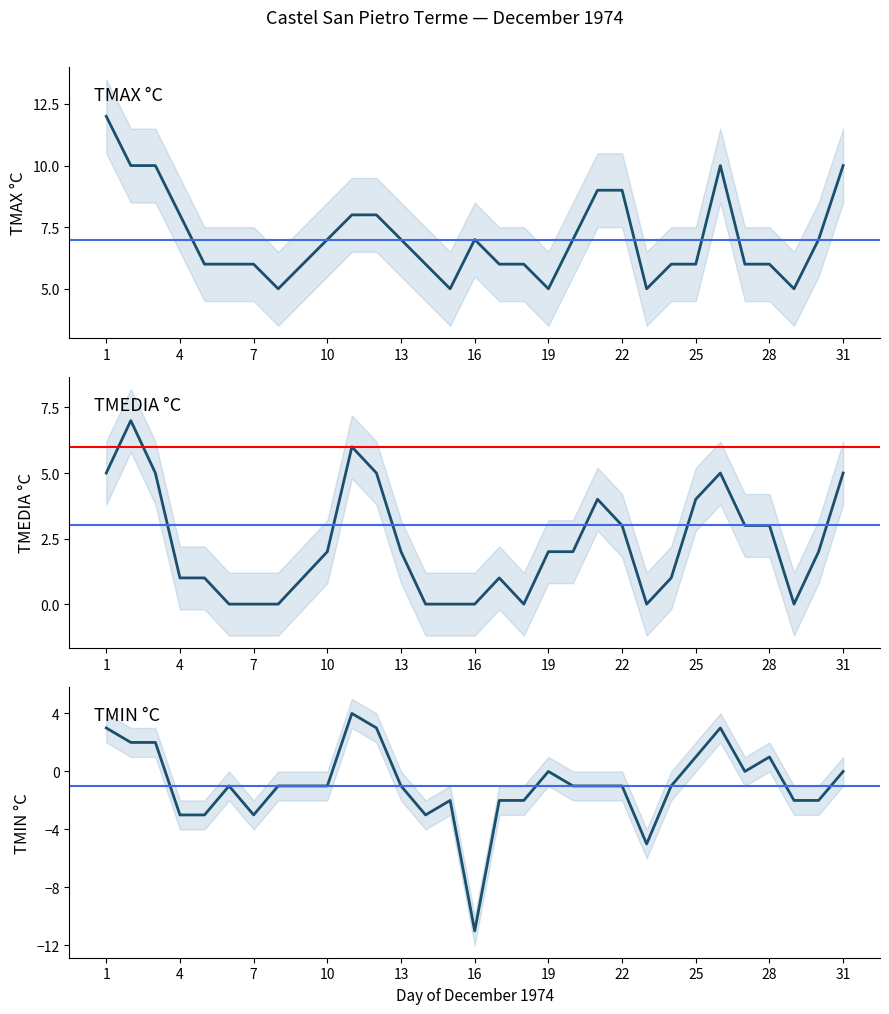

At which category is the sum across all series the highest?

1